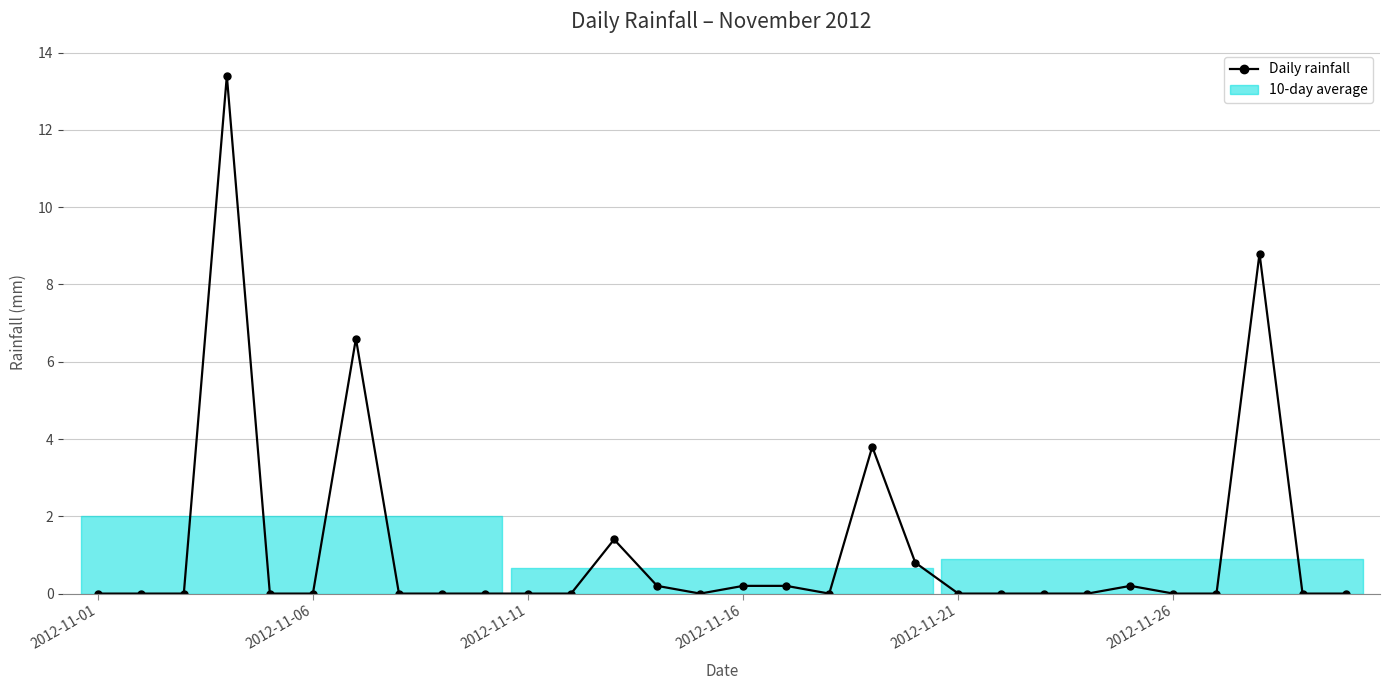

The value at 2012-11-16 is 21.9. True or false?

False